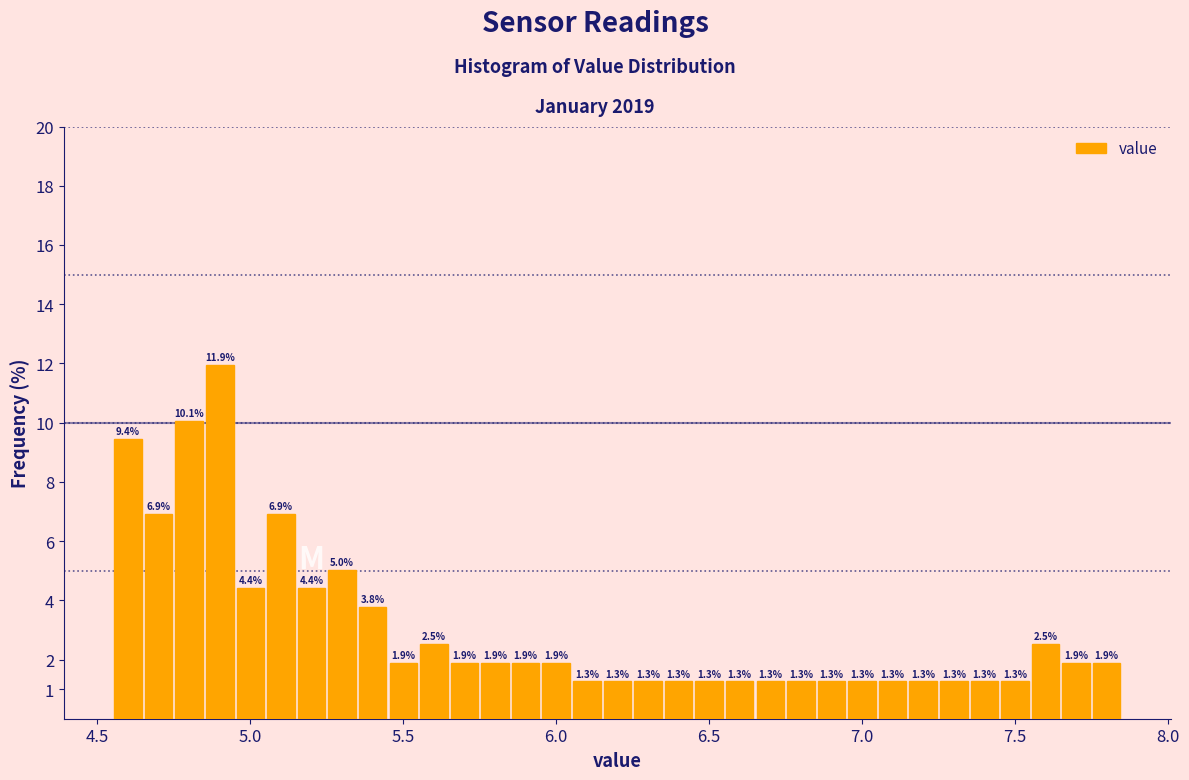

Read against the x-axis, roughly where is the centre of the tallest bar?

4.90